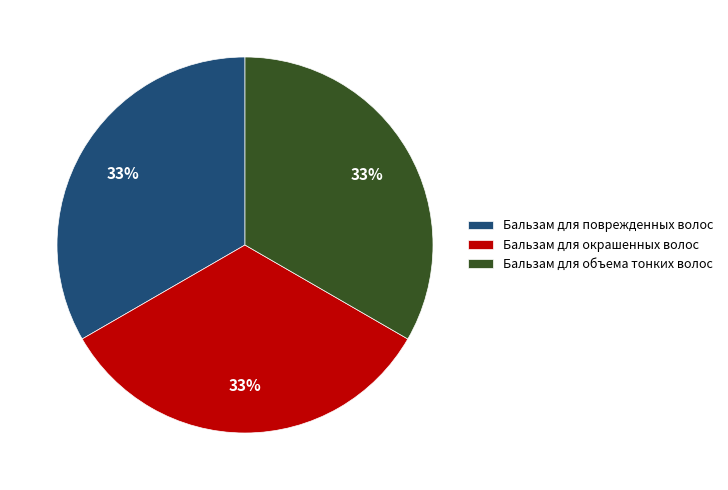

Approximately how many times larger is the value at Бальзам для объема тонких волос compared to Бальзам для поврежденных волос?

1.0